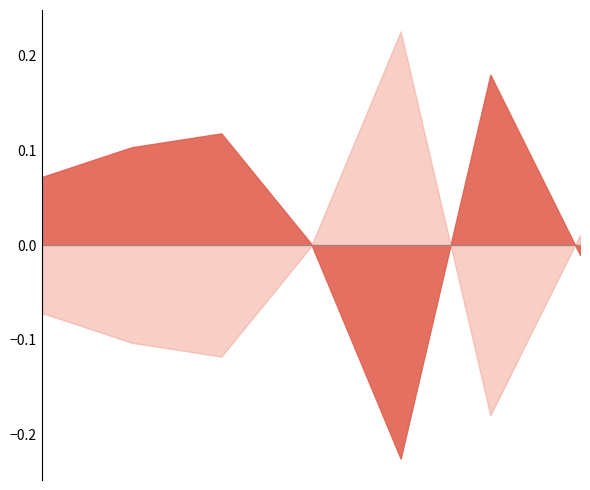

Which category has the lowest value in the Masculino series?

Preparación Maestros